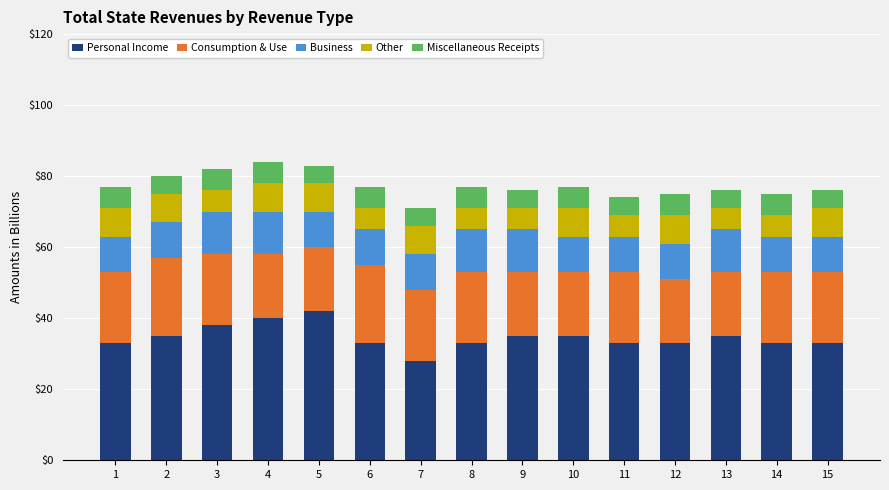

At which label does Personal Income reach its minimum?

7